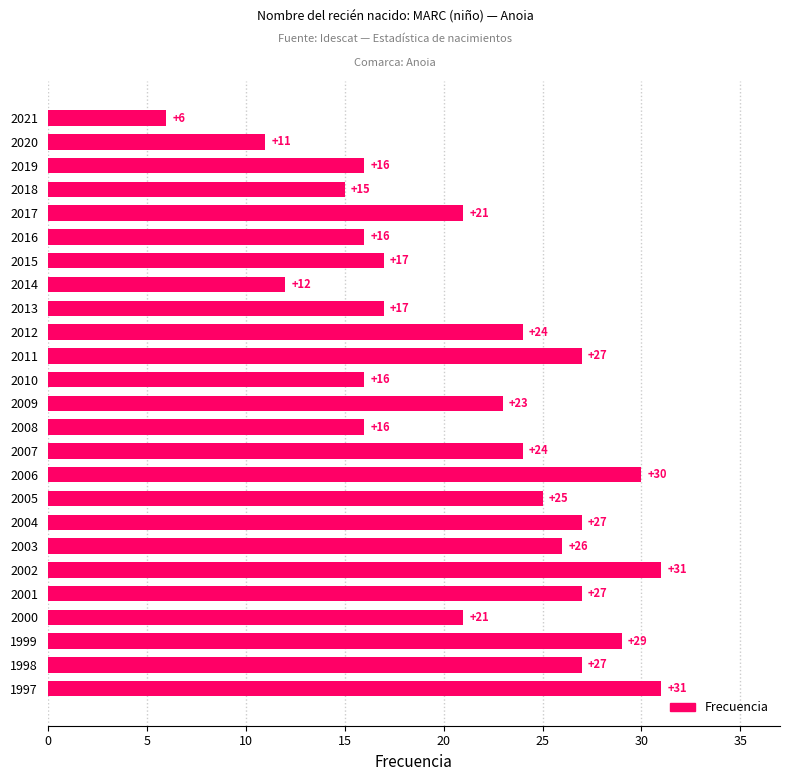

Read the value at 1999, to the nearest 10.

30